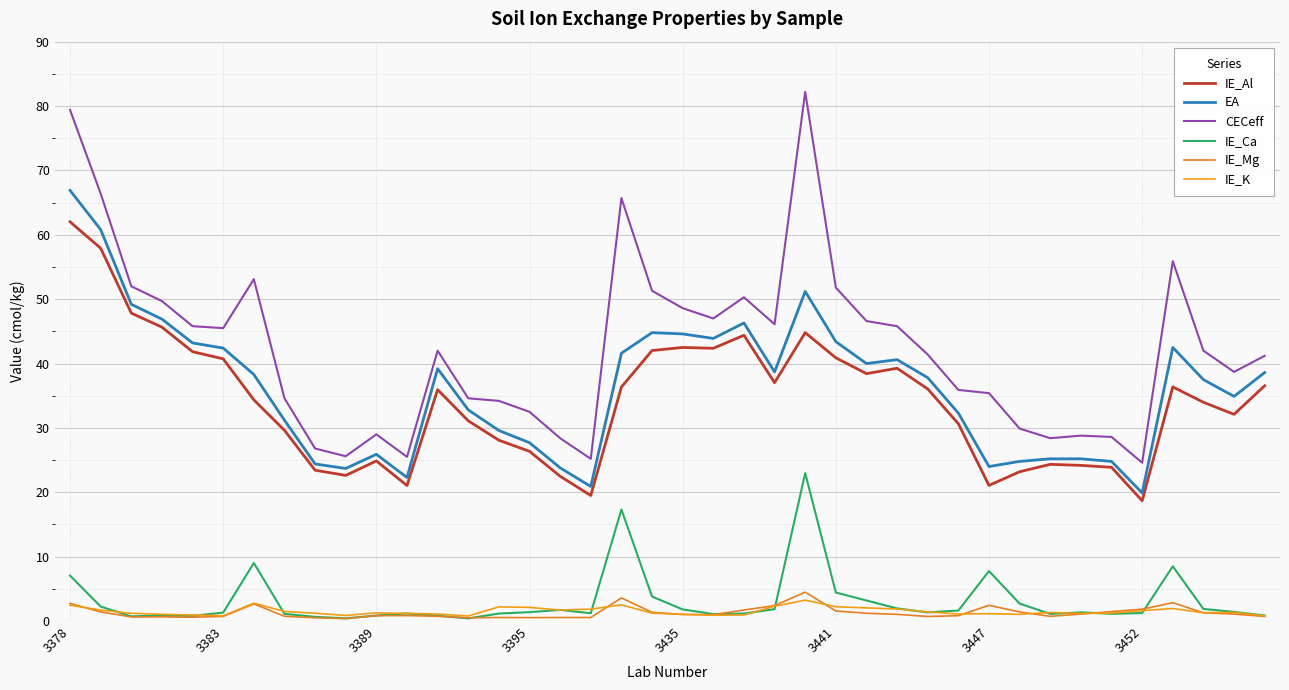

In IE_Mg, how many points are higher than both neighbors (excluding endpoints)?

8